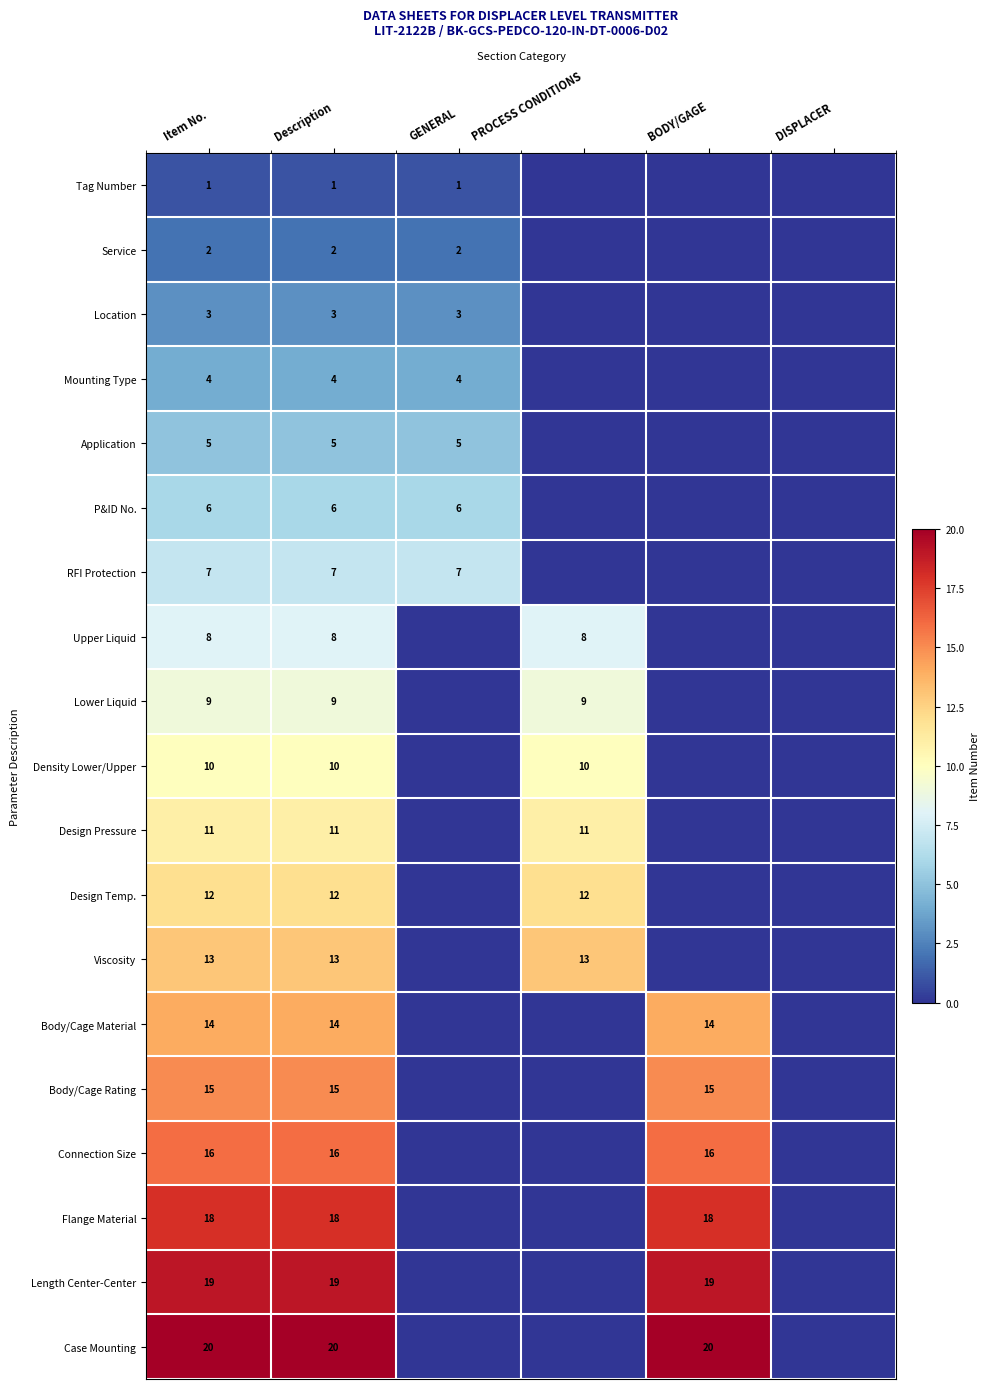

At which category does the chart reach its minimum across all series?

PROCESS CONDITIONS